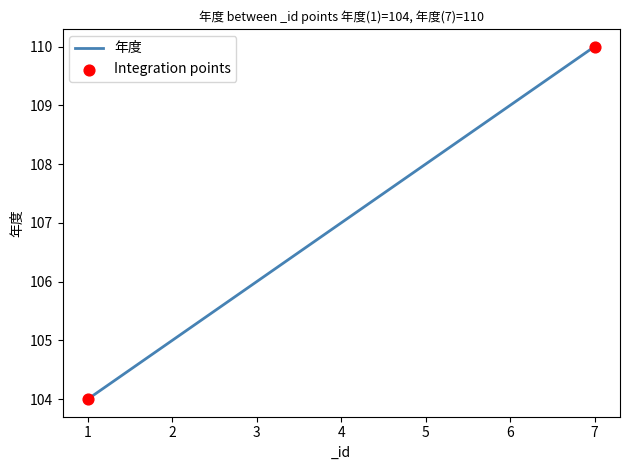

Which has a higher value, 1 or 3?

3